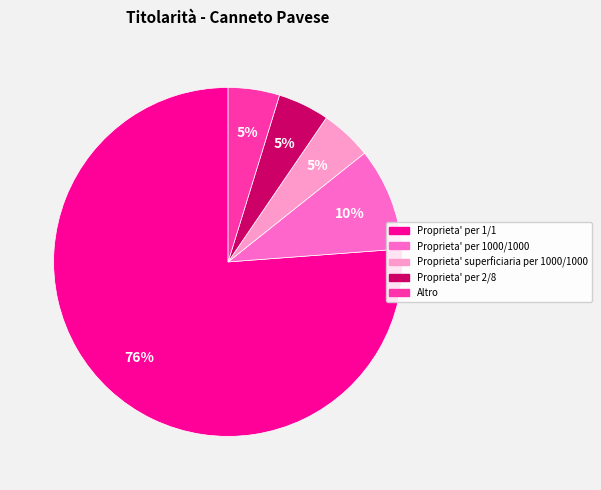

Is there a majority slice in this chart?

Yes